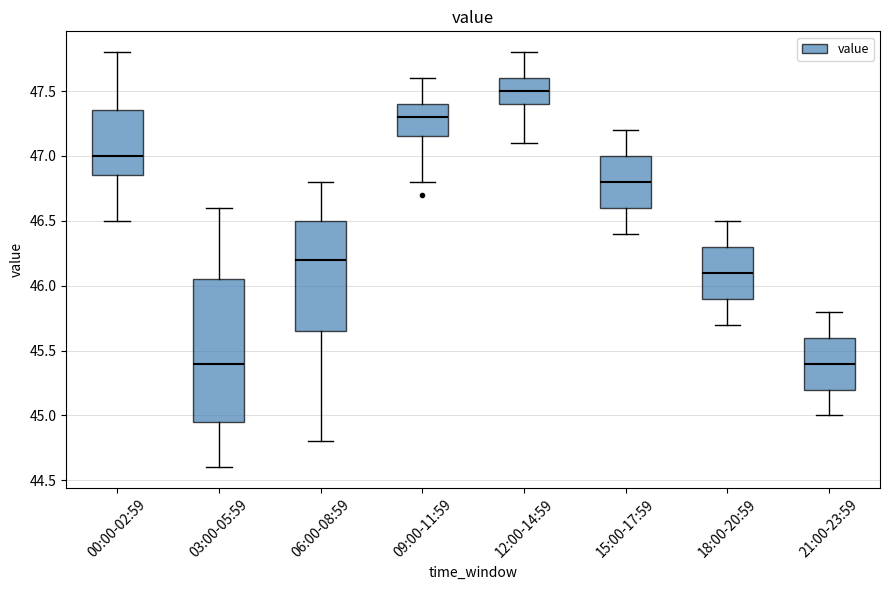

Comparing the boxes themselves (not the whiskers), which one is the tallest?

03:00-05:59